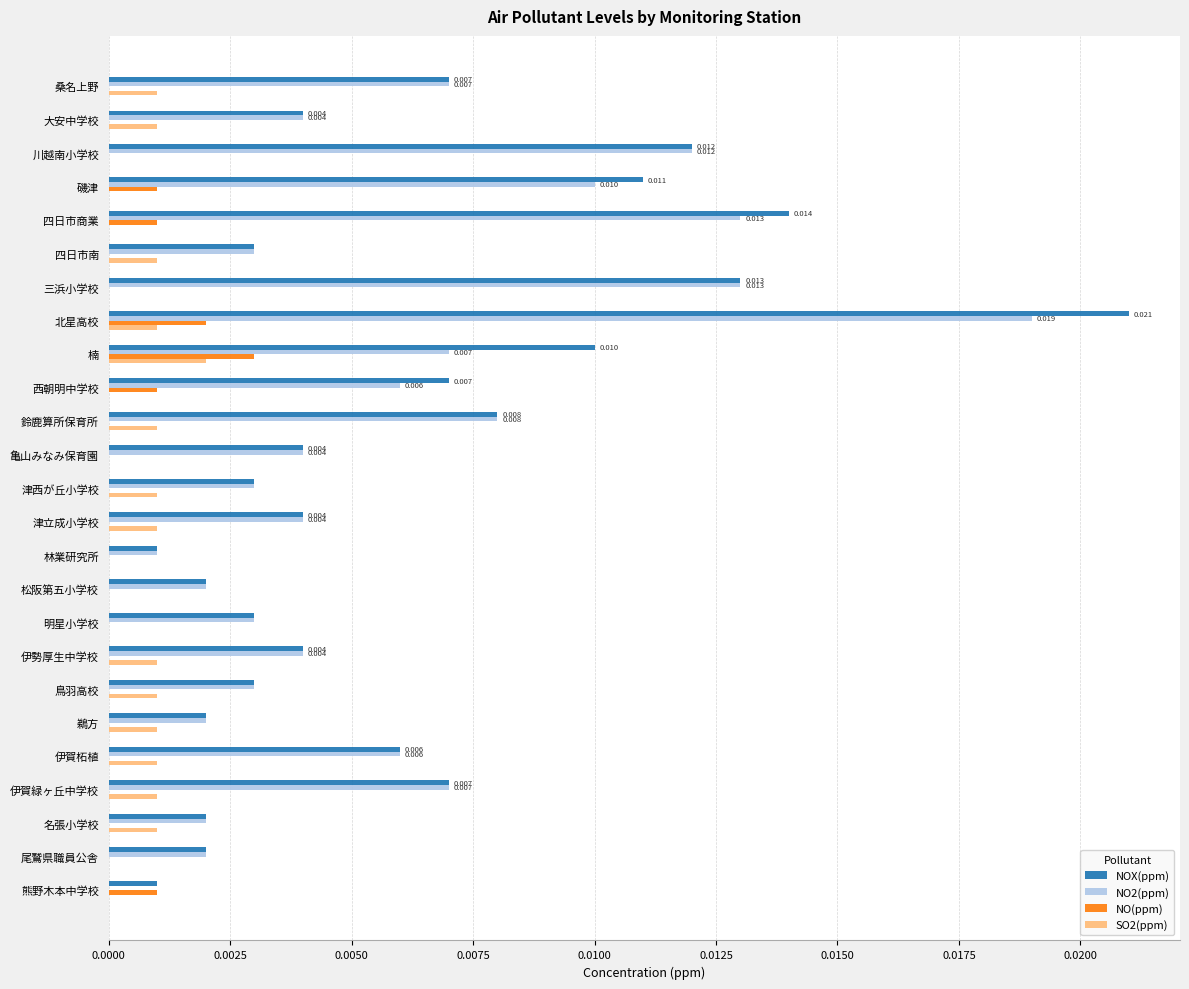

What are all the series names shown in the legend?

NOX(ppm), NO2(ppm), NO(ppm), SO2(ppm)